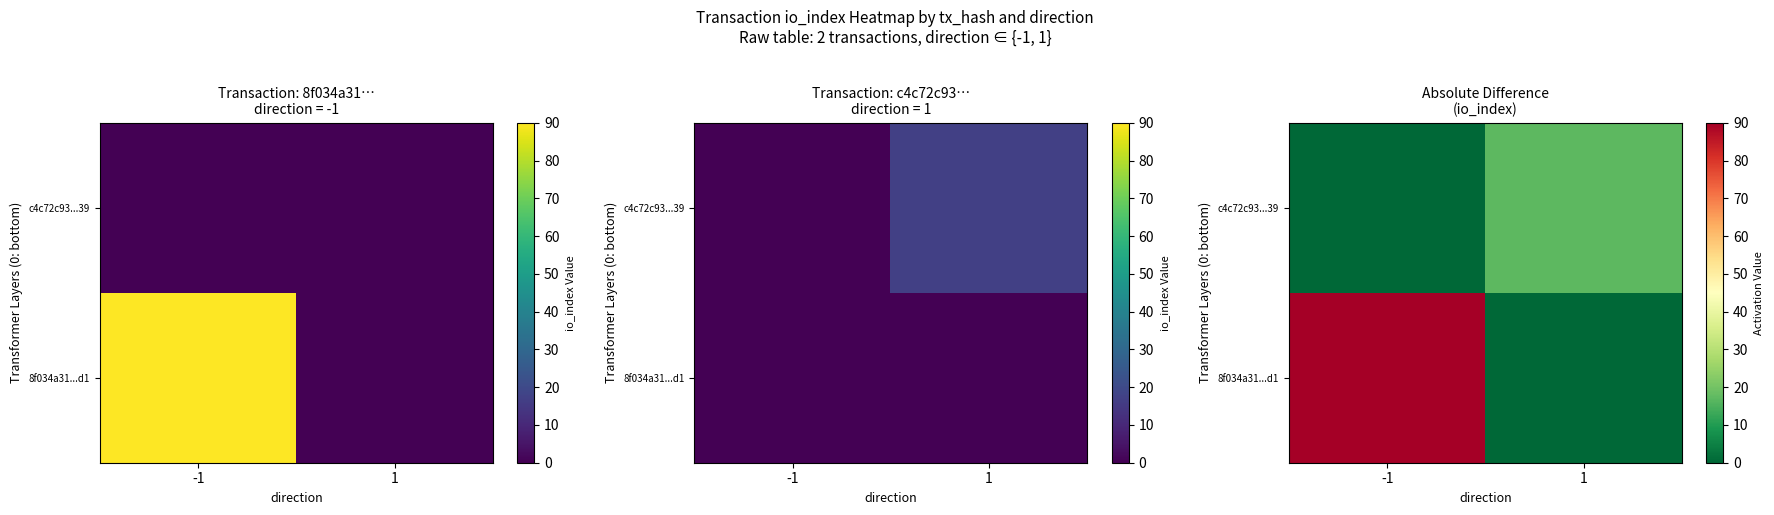

Which series has the largest total across all categories?

8f034a31...d1